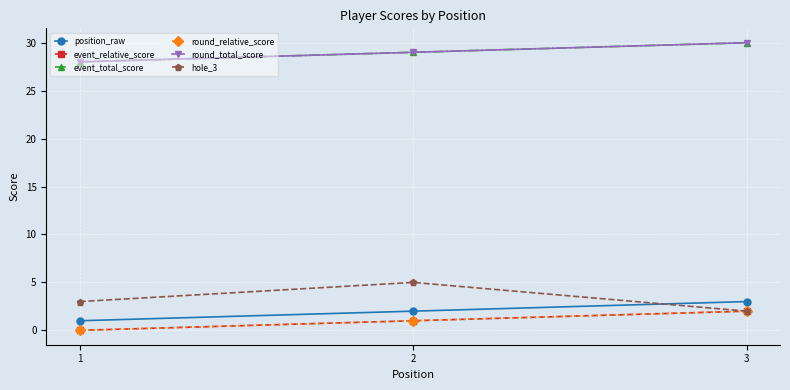

Does the chart have visible grid lines?

Yes